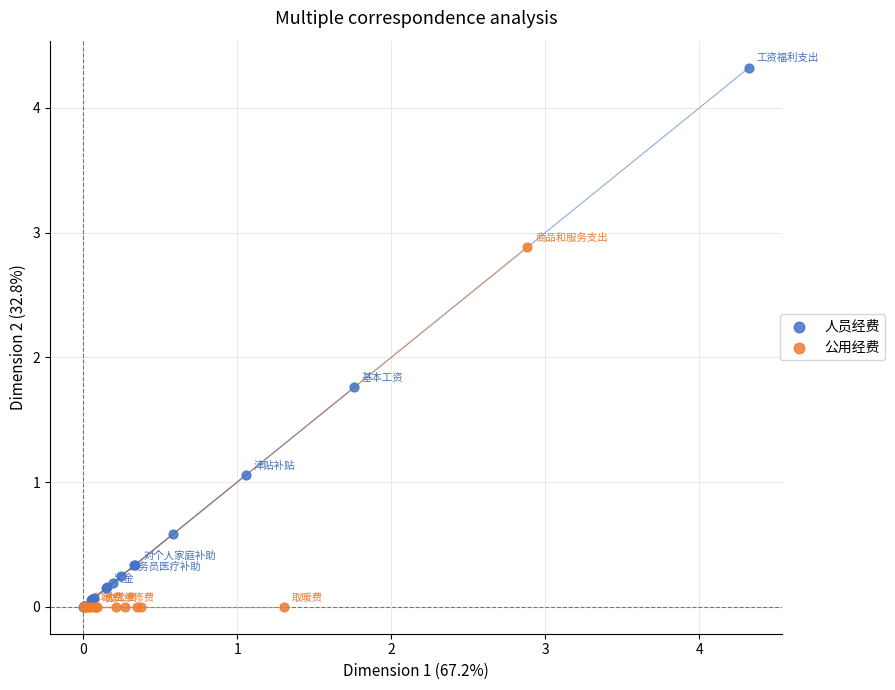

What are all the series names shown in the legend?

人员经费, 公用经费